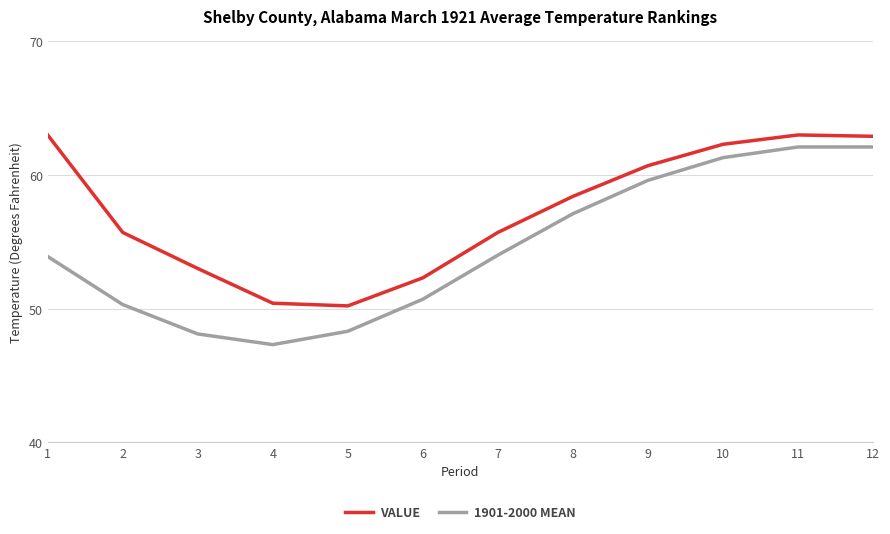

Where is the first local minimum for 1901-2000 MEAN?

4